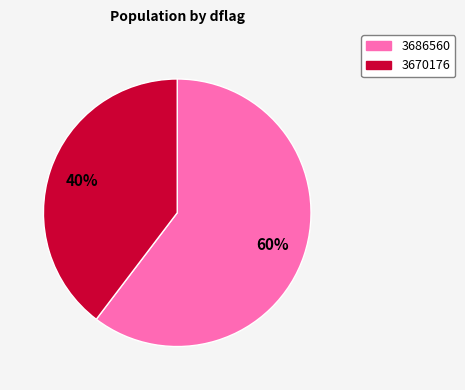

What percentage is the 3670176 slice, to the nearest percent?

40%